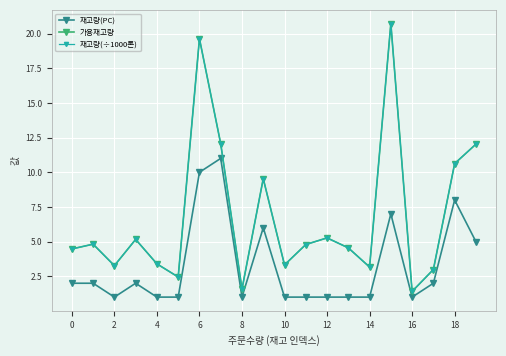

Reading left to right, list all the values displayed in this chart.

재고량(PC): 2.0	2.0	1.0	2.0	1.0	1.0	10.0	11.0	1.0	6.0	1.0	1.0	1.0	1.0	1.0	7.0	1.0	2.0	8.0	5.0
가용재고량: 4.5	4.8	3.3	5.2	3.4	2.5	19.6	12.1	1.6	9.5	3.3	4.8	5.3	4.5	3.2	20.7	1.4	3.0	10.6	12.0
재고량(÷1000톤): 4.5	4.8	3.3	5.2	3.4	2.5	19.6	12.1	1.6	9.5	3.3	4.8	5.3	4.5	3.2	20.7	1.4	3.0	10.6	12.0